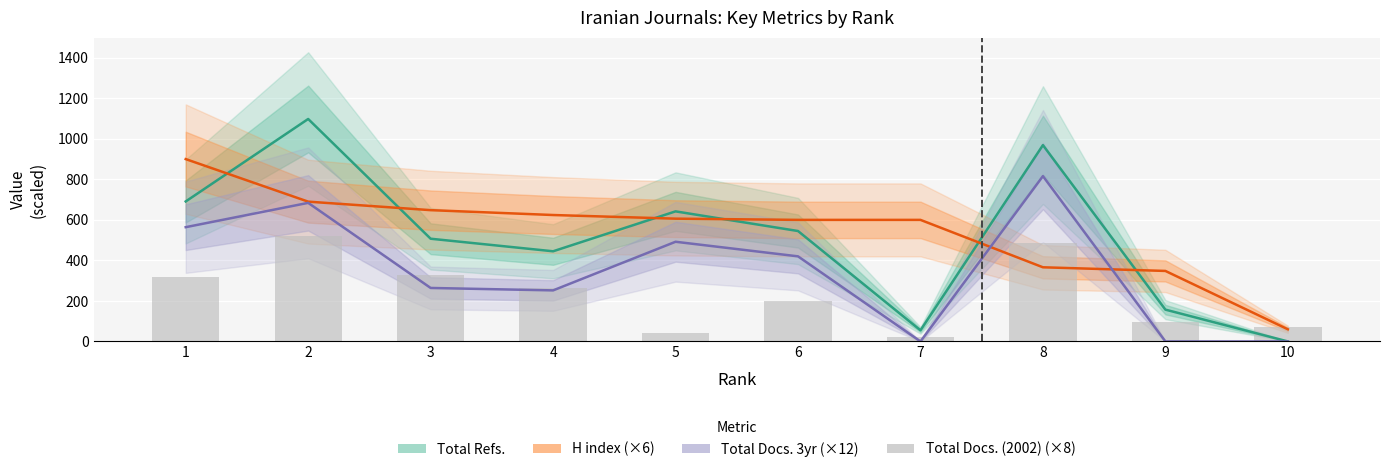

List the labels in order of Total Docs. 3yr (×12) value, largest first.

8, 2, 1, 5, 6, 3, 4, 7, 9, 10